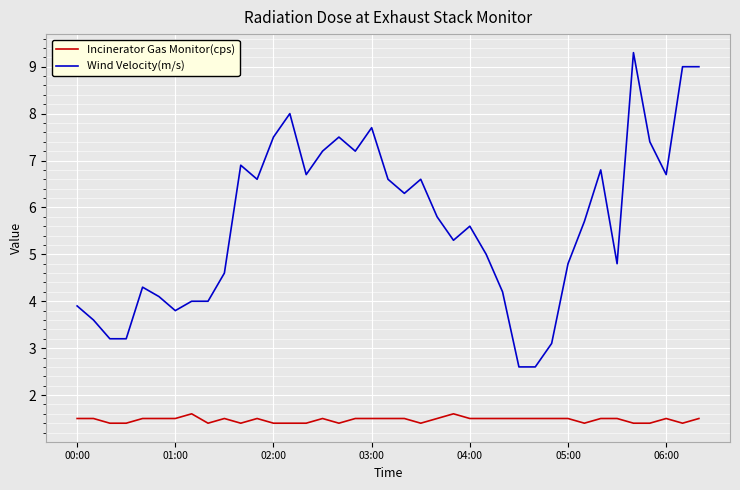

Which series has the largest total across all categories?

Wind Velocity(m/s)